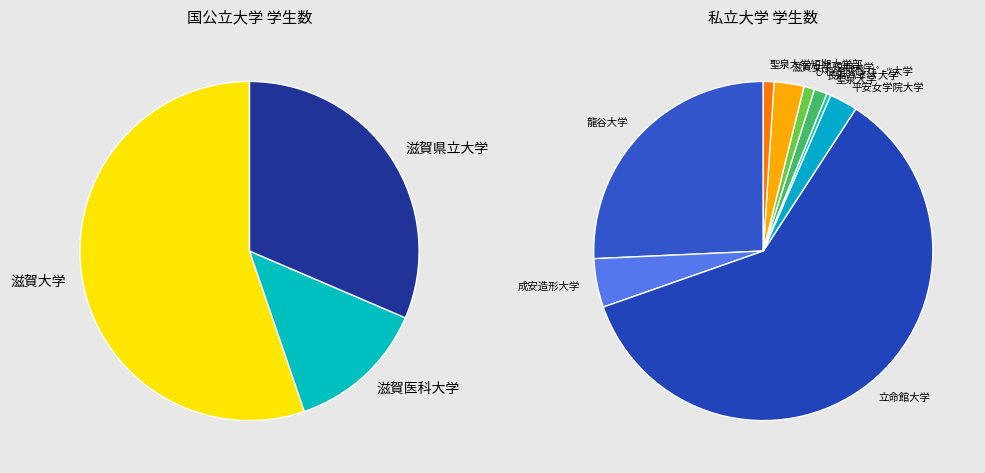

How much of the chart is everything except 長浜バイオ大学?

99.0%